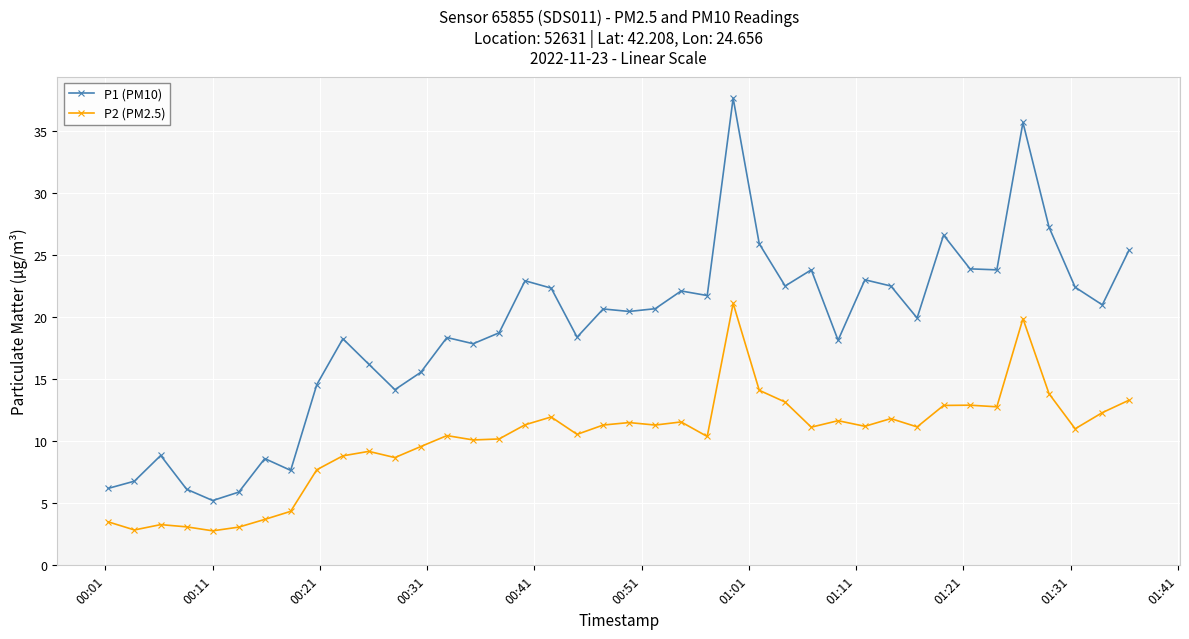

True or false: P2 (PM2.5) has more than 0 points higher than both neighbors.

True